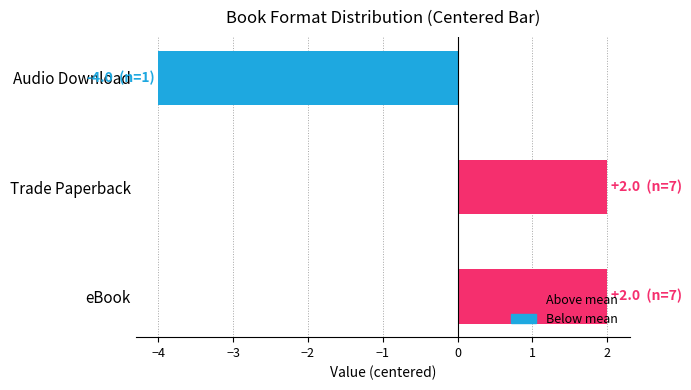

How many values are below 2?

1